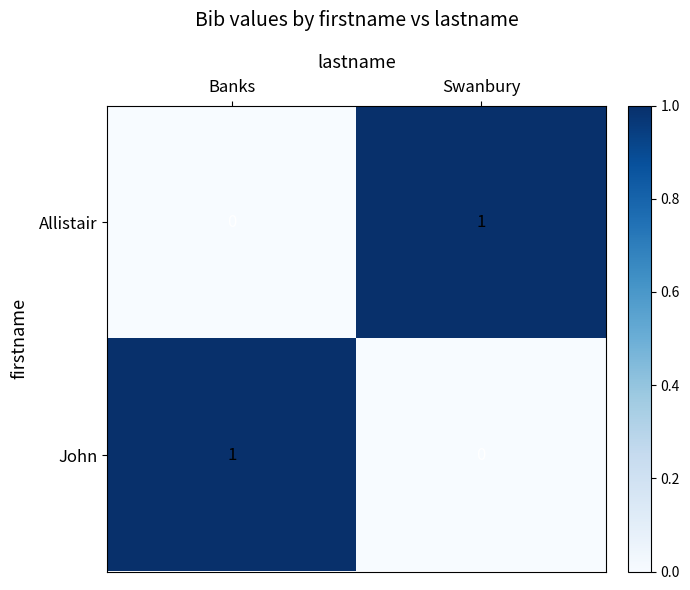

Is it true that Allistair equals 2 at Swanbury?

False